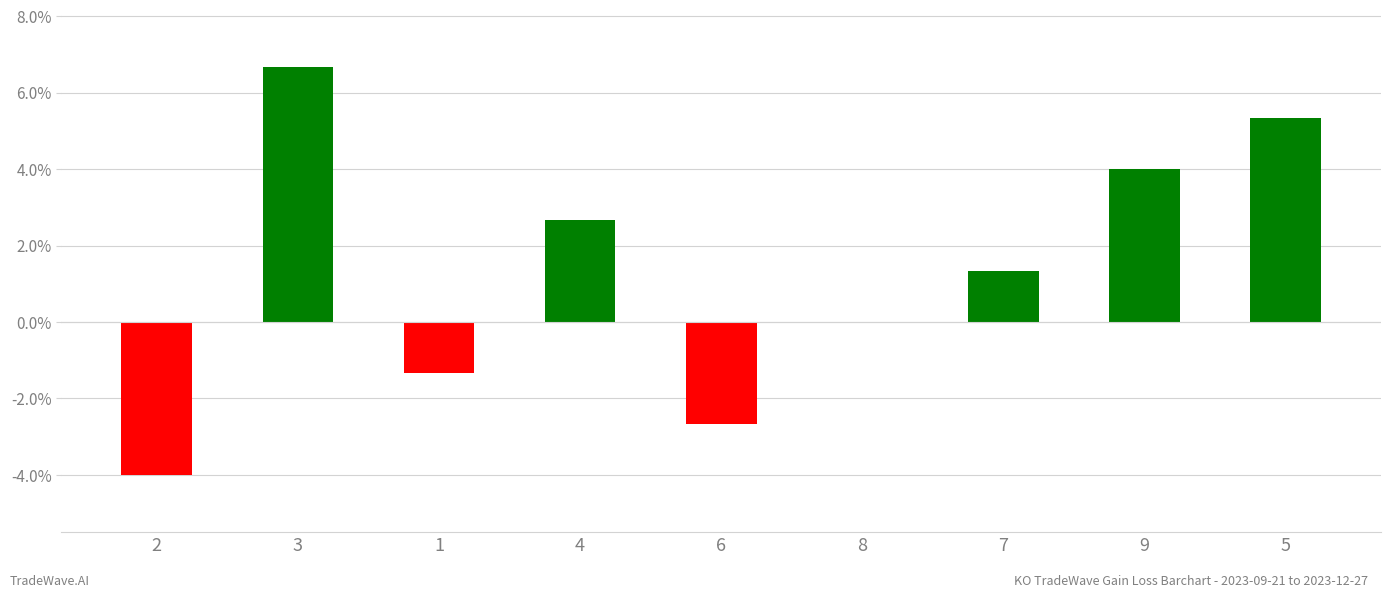

True or false: the data shows -1.3 at 1.

True